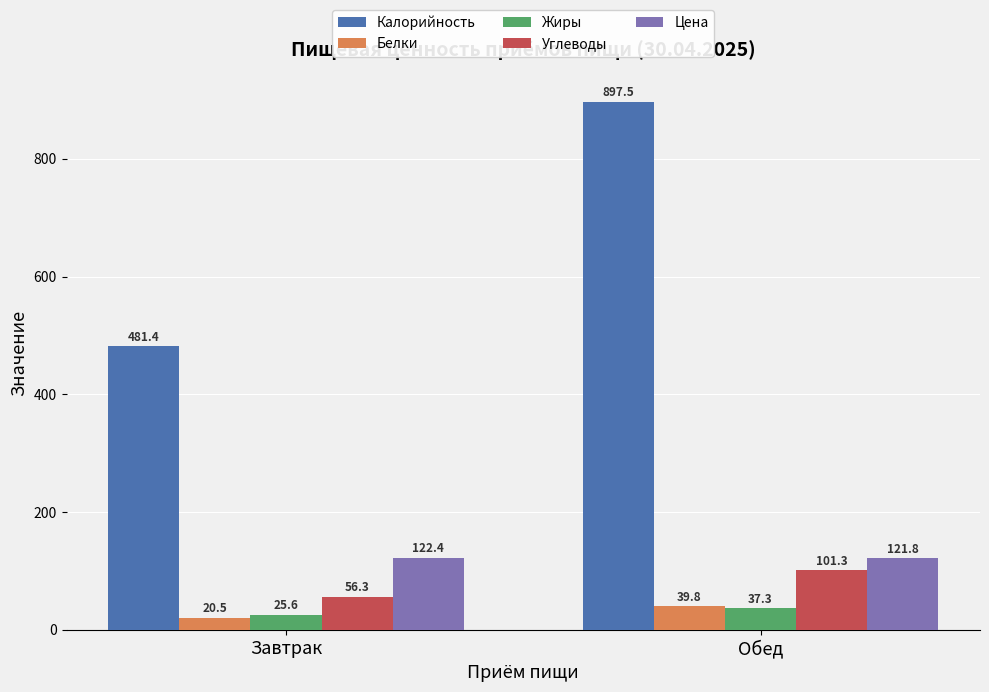

Which category has the highest value across all series?

Обед